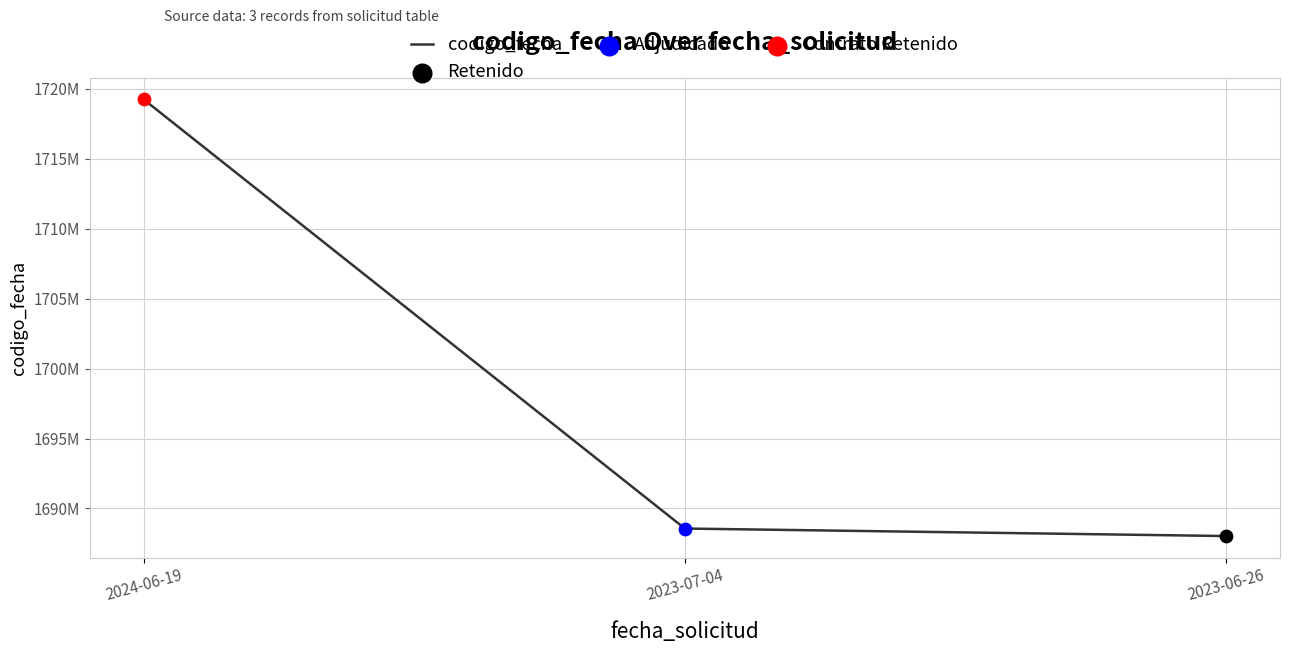

Between 2023-07-04 and 2024-06-19, which is larger?

2024-06-19